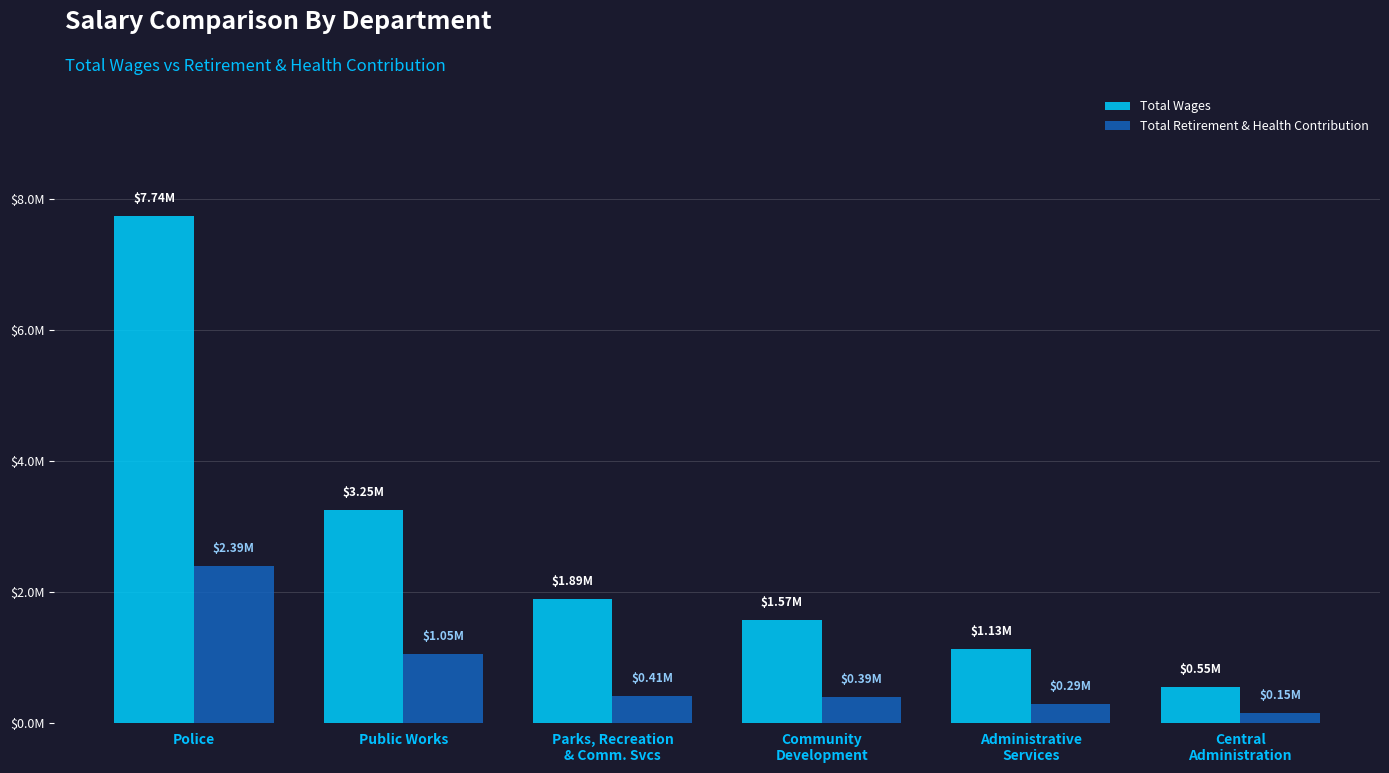

True or false: Total Wages has a value of 1572252 at Community
Development.

True